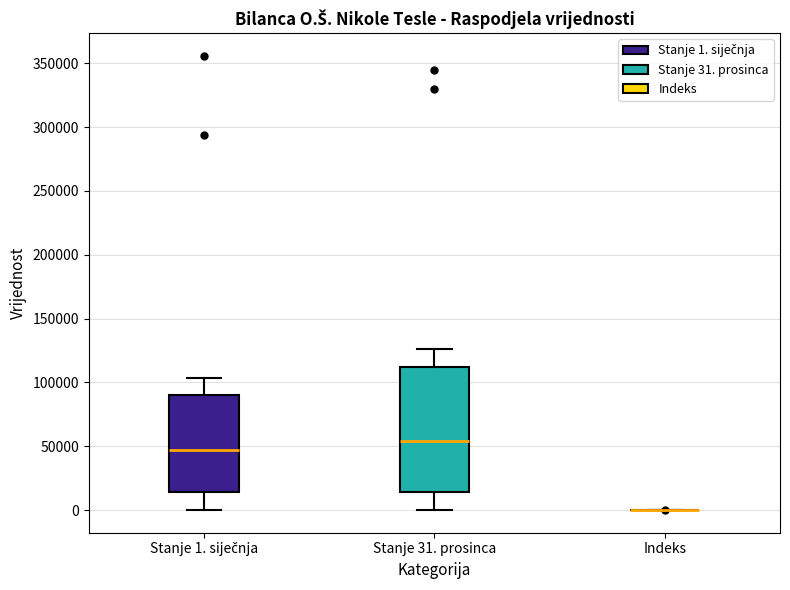

Where does the median line of the box for Stanje 1. siječnja sit on the y-axis? The values are not printed on the chart, so give them approximately, as read against the axis.

45000